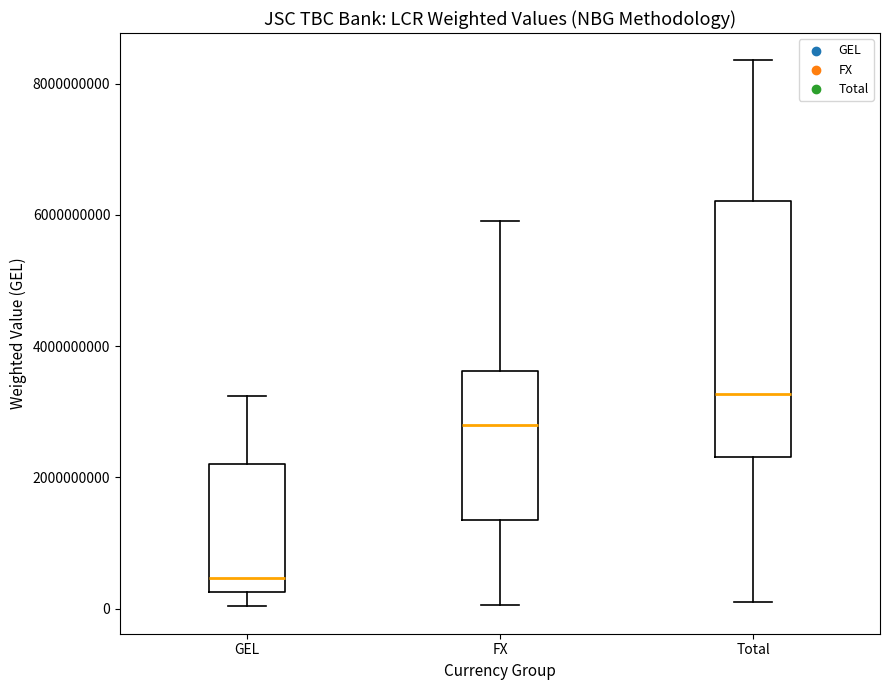

Which box has the highest median line?

Total